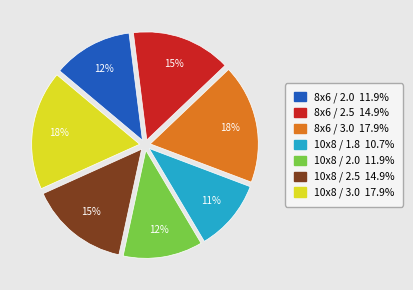

To the nearest percent, what percentage of the pie is 8x6 / 3.0?

18%